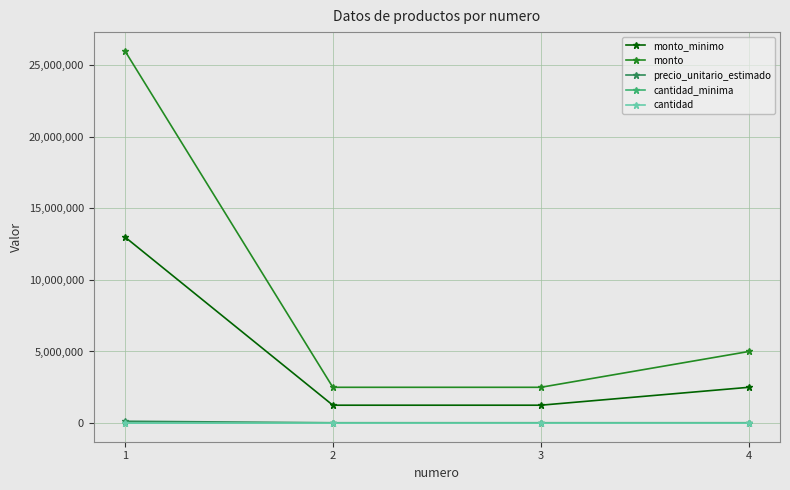

True or false: cantidad_minima and monto_minimo intersect in this chart.

False